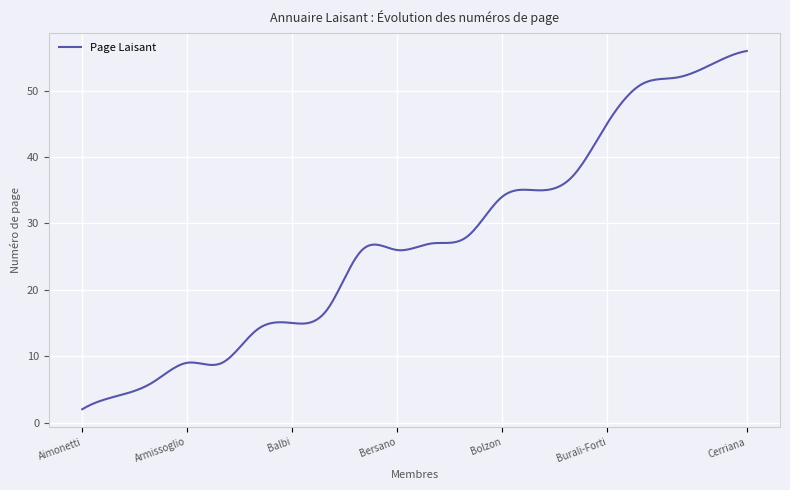

What is the greatest value displayed?

56.0